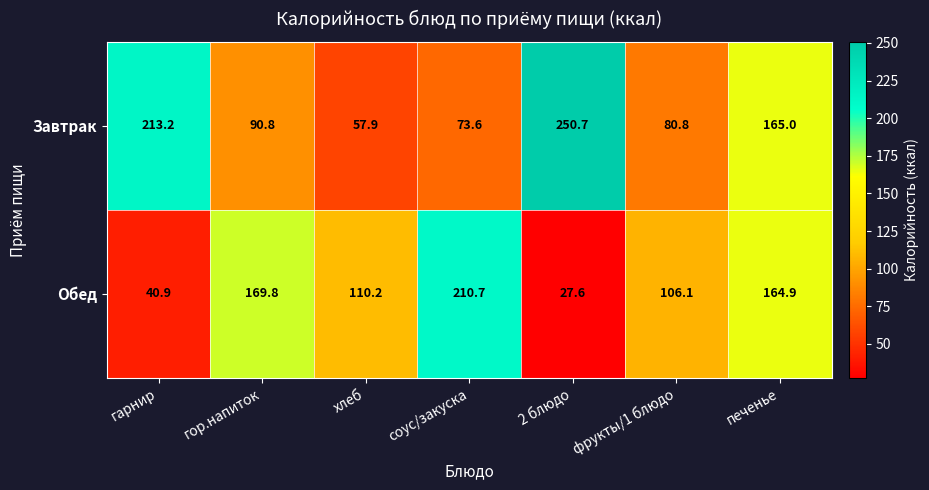

Reading left to right, extract all data points from this chart.

Завтрак: гарнир=213.2	гор.напиток=90.8	хлеб=57.9	соус/закуска=73.6	2 блюдо=250.7	фрукты/1 блюдо=80.8	печенье=165.0
Обед: гарнир=40.9	гор.напиток=169.8	хлеб=110.2	соус/закуска=210.7	2 блюдо=27.6	фрукты/1 блюдо=106.1	печенье=164.9